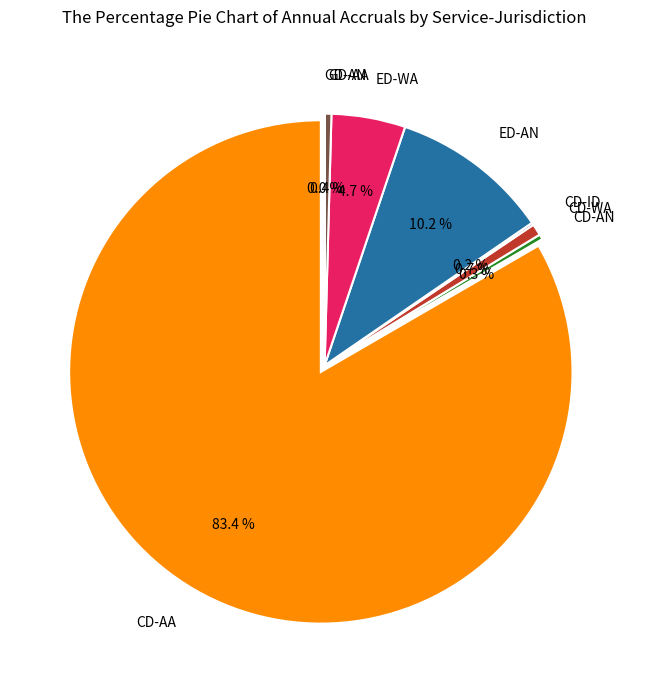

Does any single category account for the majority?

Yes